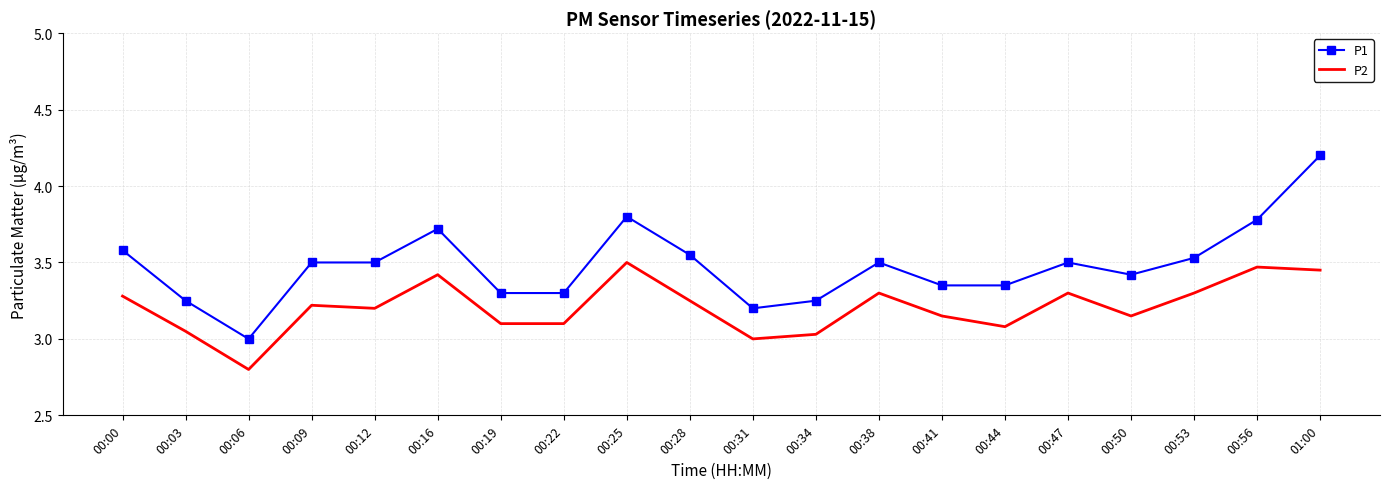

What is the difference between the highest and lowest values at 00:22?

0.2